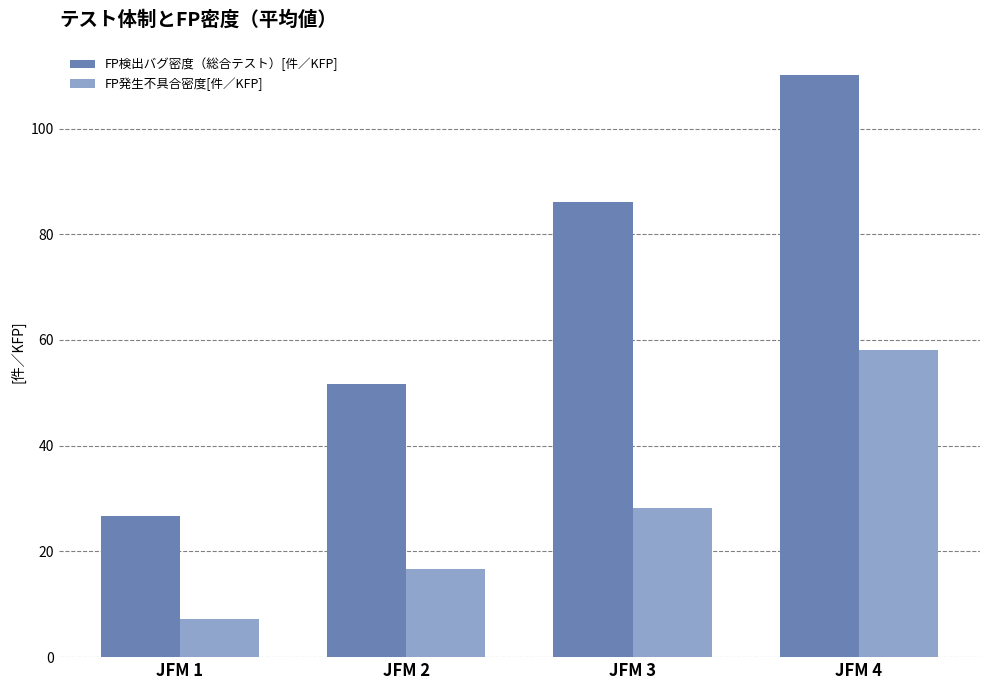

How many data points does each series have?

4